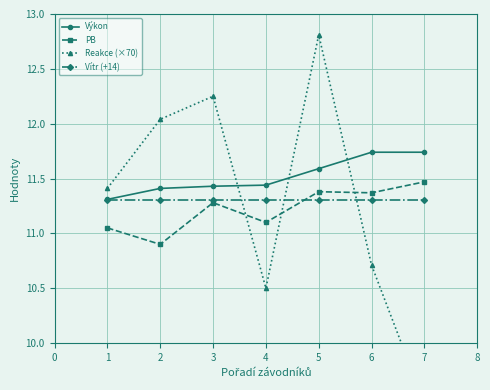

Reading right to left, what are all the values shown in this chart?

Výkon: 11.7	11.7	11.6	11.4	11.4	11.4	11.3
PB: 11.5	11.4	11.4	11.1	11.3	10.9	11.1
Reakce (×70): 9.5	10.7	12.8	10.5	12.2	12.0	11.4
Vítr (+14): 11.3	11.3	11.3	11.3	11.3	11.3	11.3